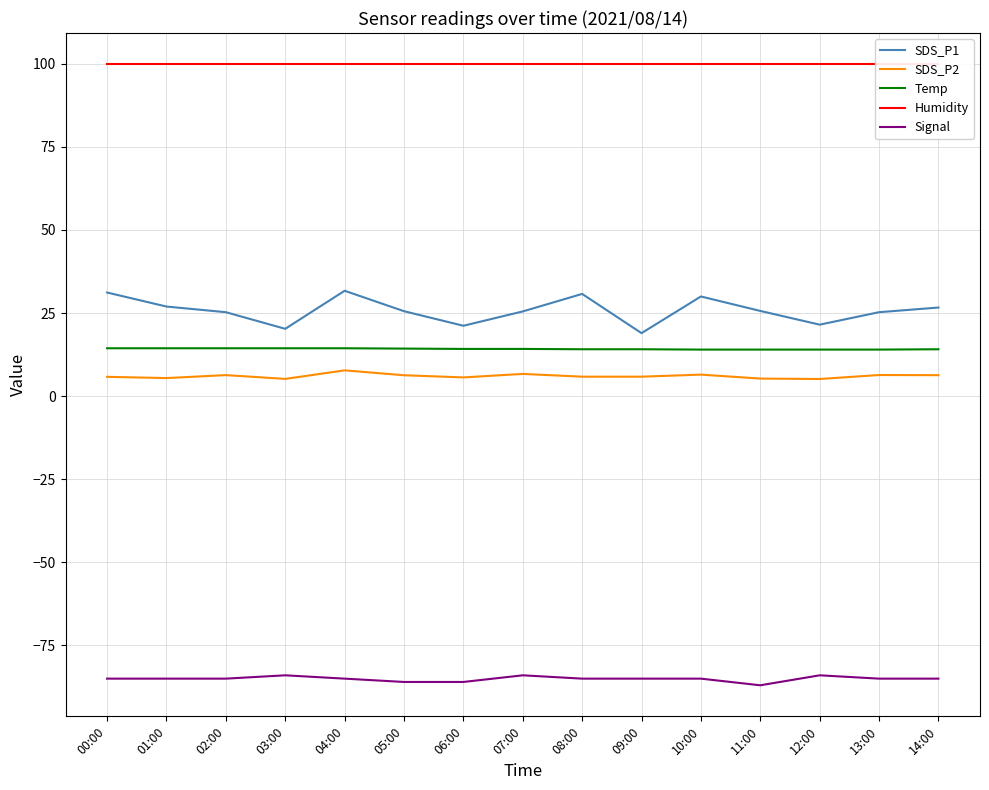

How many values in the Signal series exceed -85?

3